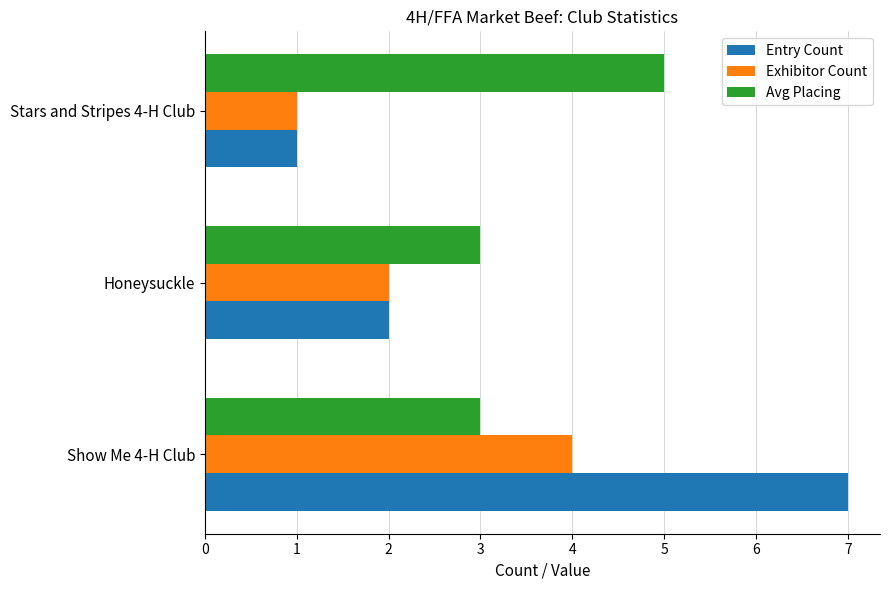

What is the lowest value of the Entry Count series?

1